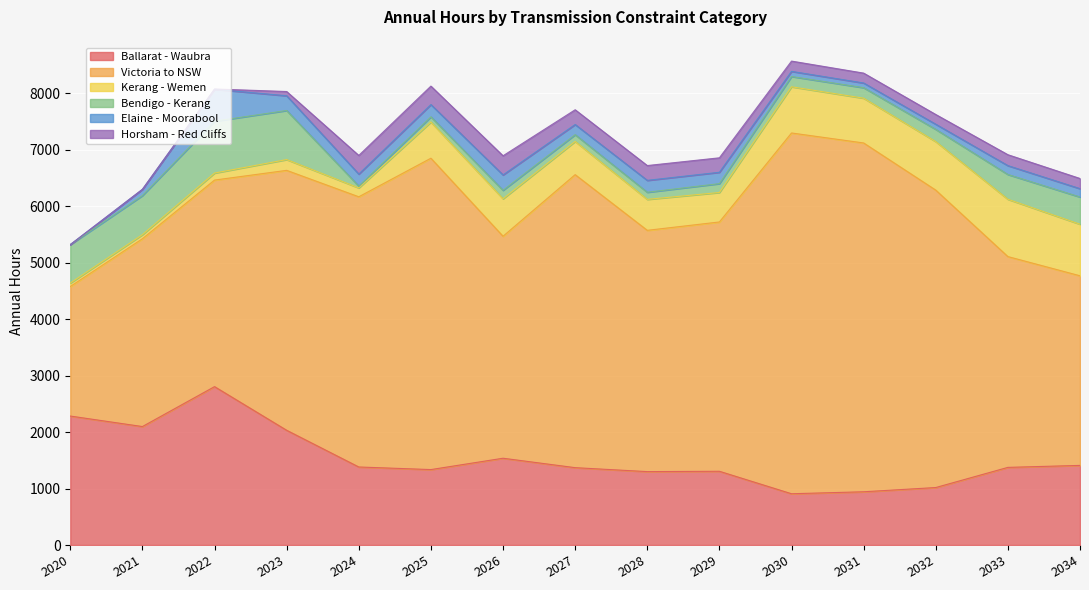

What is the sum of all Kerang - Wemen values?

7966